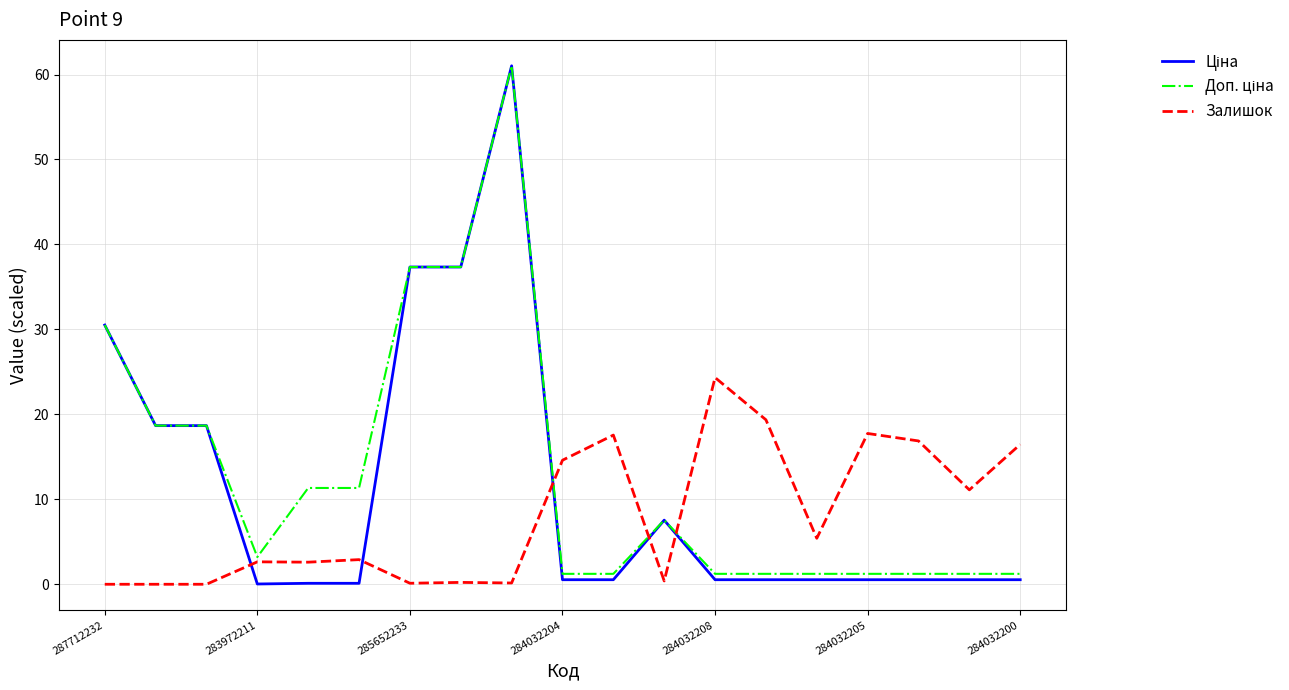

What is the greatest value displayed?

61.0